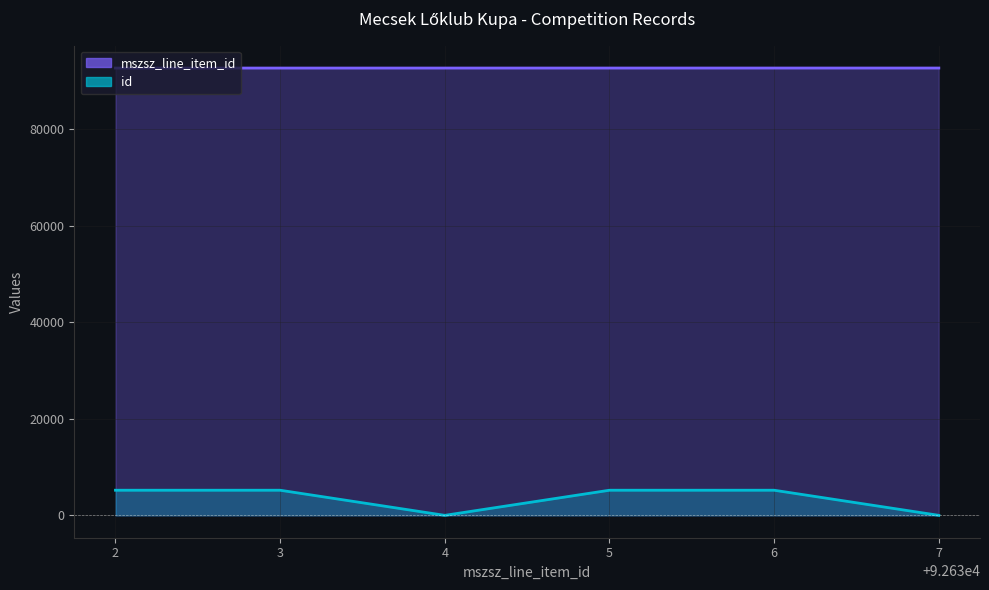

True or false: mszsz_line_item_id has a value of 92633 at 3.

True